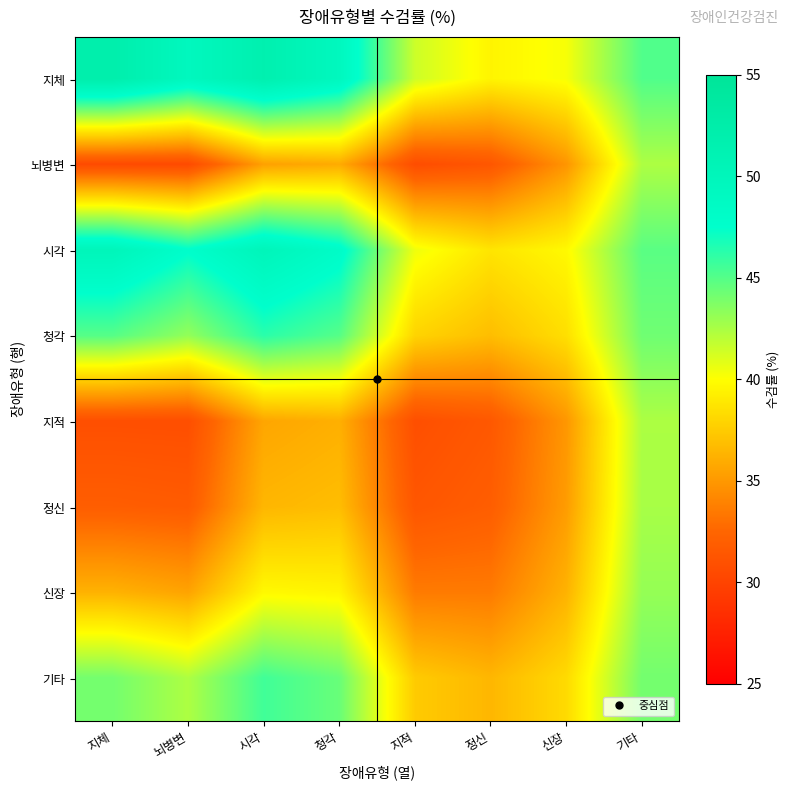

Between 기타 and 신장, which is larger?

기타